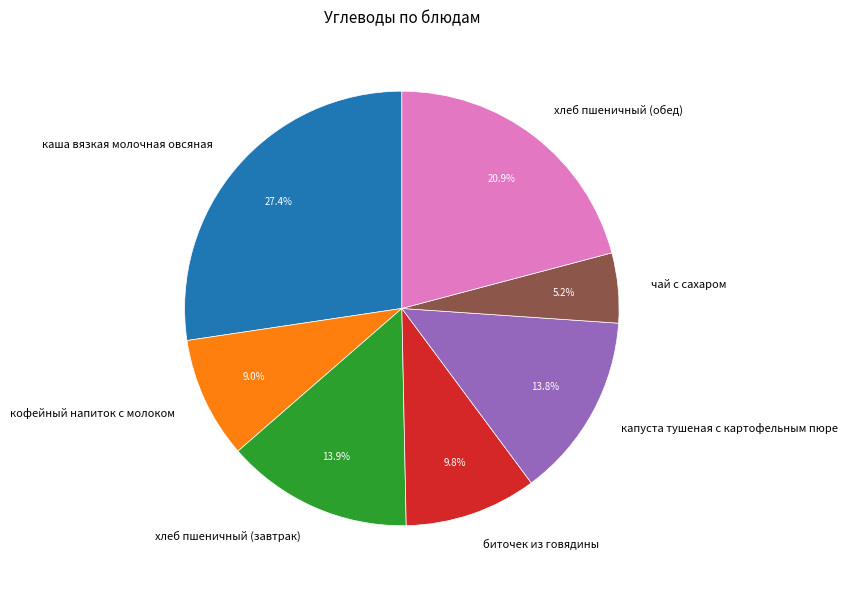

Which slice is the largest?

каша вязкая молочная овсяная